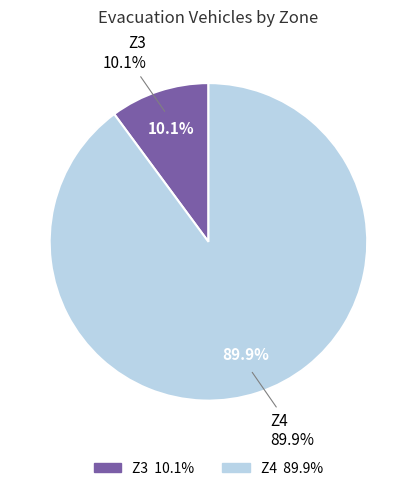

Is the sum of 14 and 22 greater than half?

No